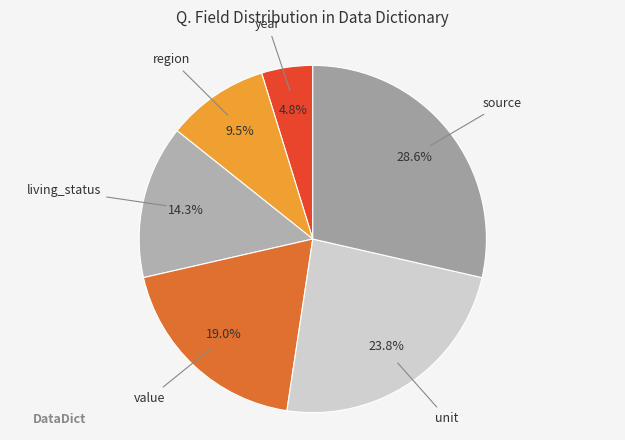

How many segments does this pie chart have?

6